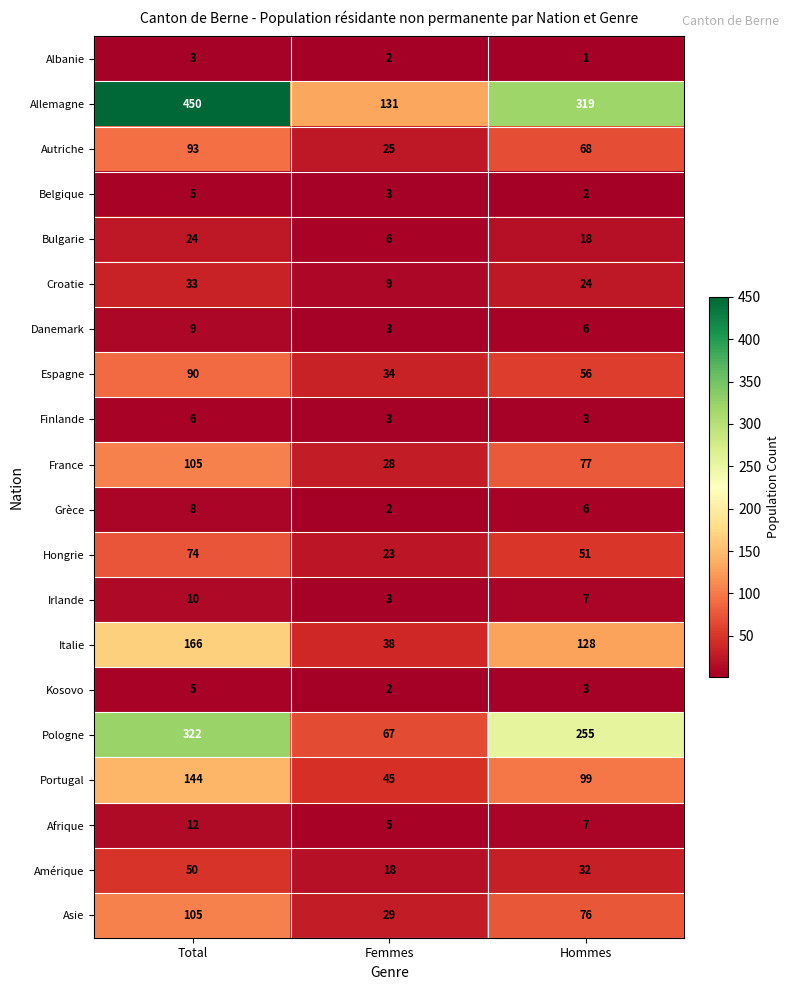

How many data points does each series have?

3